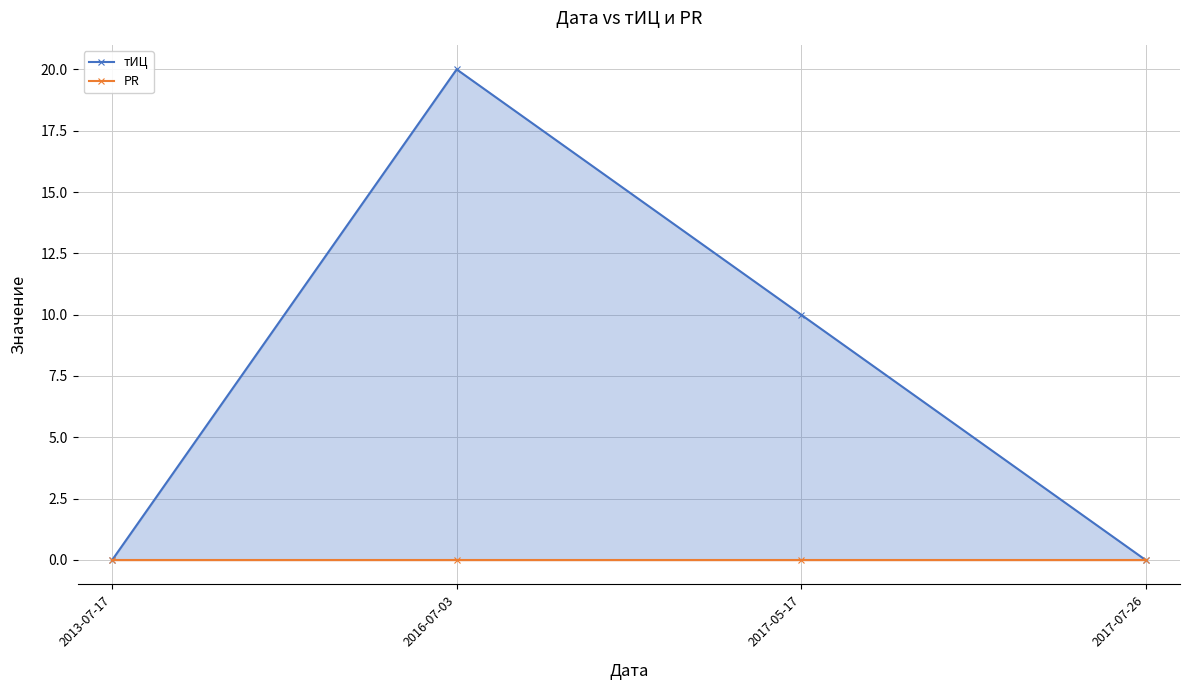

What position from the left is 2017-07-26?

4